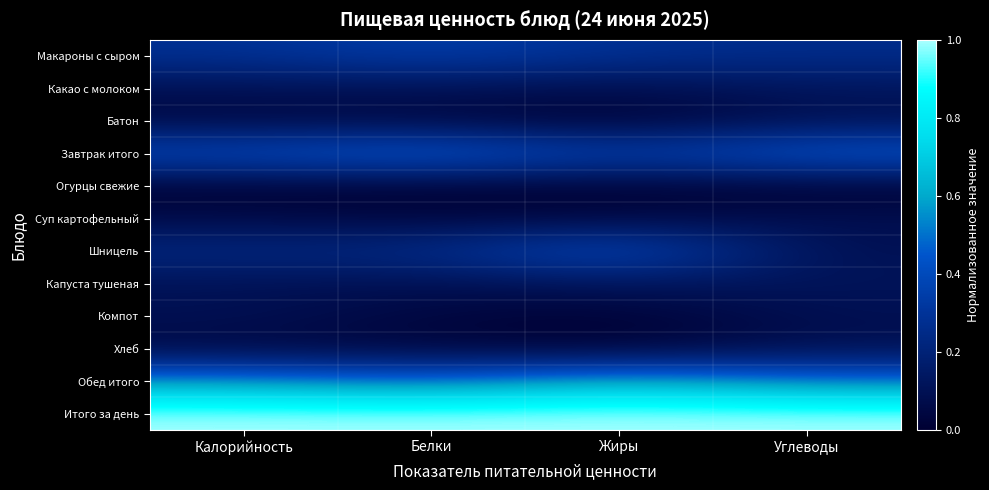

Reading left to right, transcribe all the data shown in this chart.

Макароны с сыром: Калорийность=0.3	Белки=0.4	Жиры=0.3	Углеводы=0.3
Какао с молоком: Калорийность=0.1	Белки=0.1	Жиры=0.1	Углеводы=0.1
Батон: Калорийность=0.1	Белки=0.0	Жиры=0.0	Углеводы=0.1
Завтрак итого: Калорийность=0.4	Белки=0.5	Жиры=0.4	Углеводы=0.5
Огурцы свежие: Калорийность=0.0	Белки=0.0	Жиры=0.0	Углеводы=0.0
Суп картофельный: Калорийность=0.1	Белки=0.0	Жиры=0.0	Углеводы=0.1
Шницель: Калорийность=0.2	Белки=0.2	Жиры=0.5	Углеводы=0.1
Капуста тушеная: Калорийность=0.1	Белки=0.1	Жиры=0.1	Углеводы=0.1
Компот: Калорийность=0.1	Белки=0.0	Жиры=0.0	Углеводы=0.1
Хлеб: Калорийность=0.0	Белки=0.0	Жиры=0.0	Углеводы=0.1
Обед итого: Калорийность=0.6	Белки=0.5	Жиры=0.6	Углеводы=0.5
Итого за день: Калорийность=1.0	Белки=1.0	Жиры=1.0	Углеводы=1.0